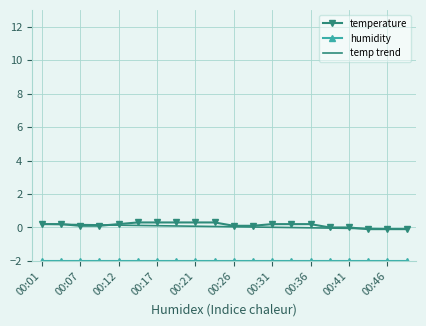

Which series has the widest spread of values?

temperature